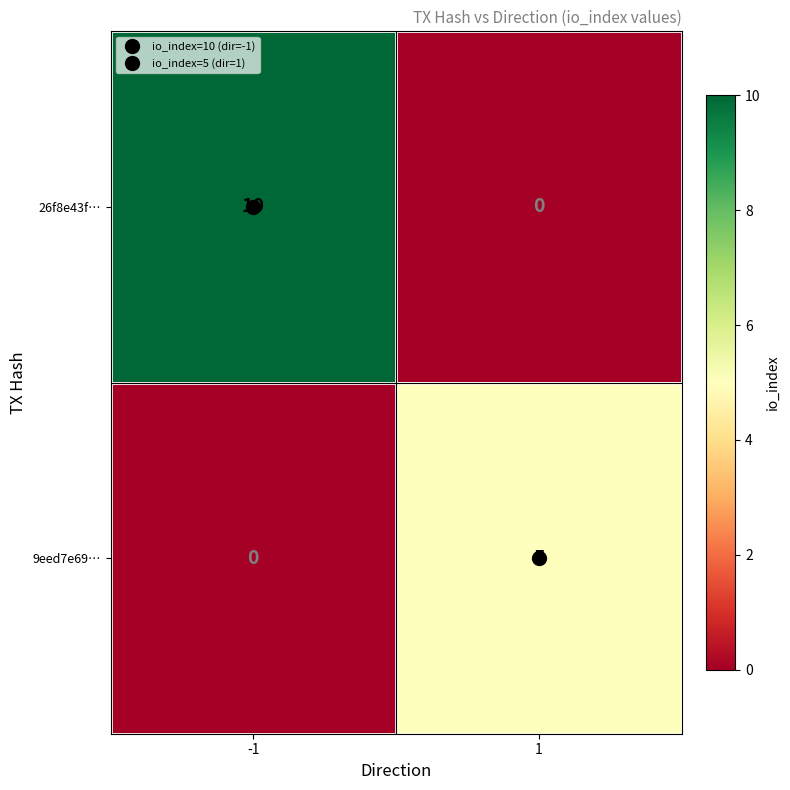

At which category is the sum across all series the highest?

-1